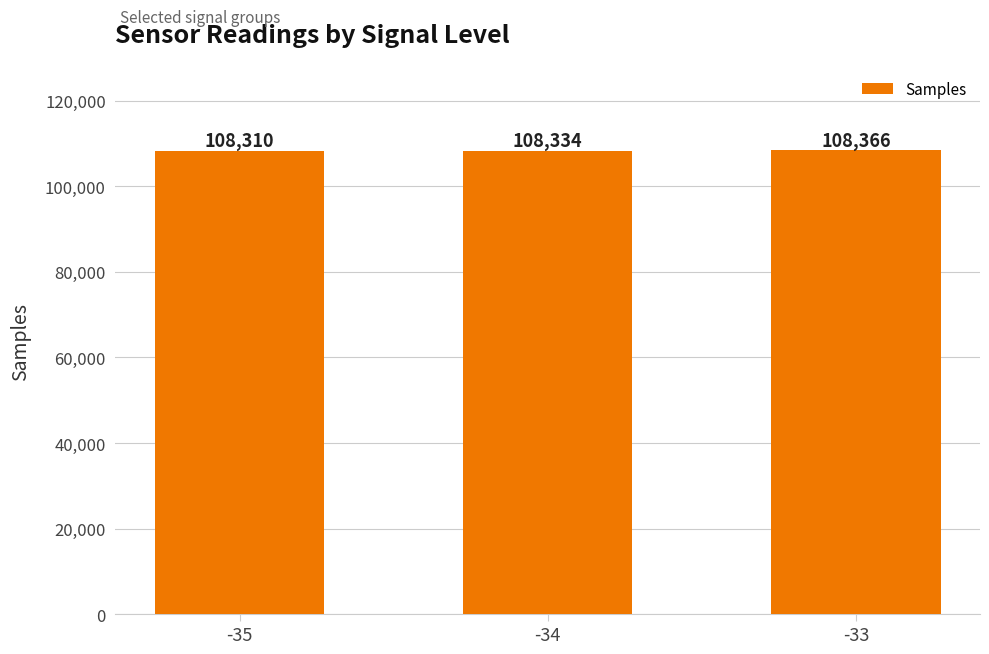

Reading left to right, transcribe all the data shown in this chart.

-35=108310	-34=108334	-33=108366